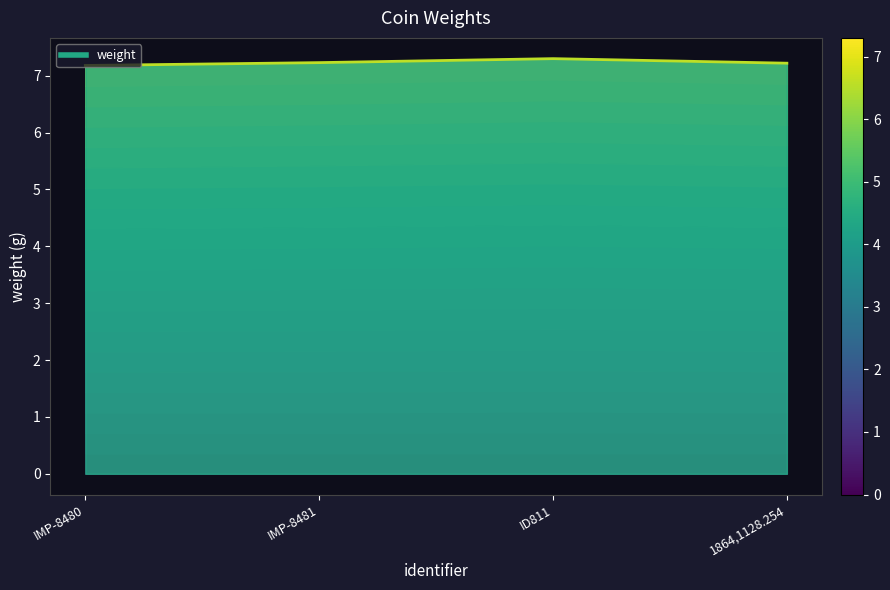

Which category has the highest value across all series?

ID811